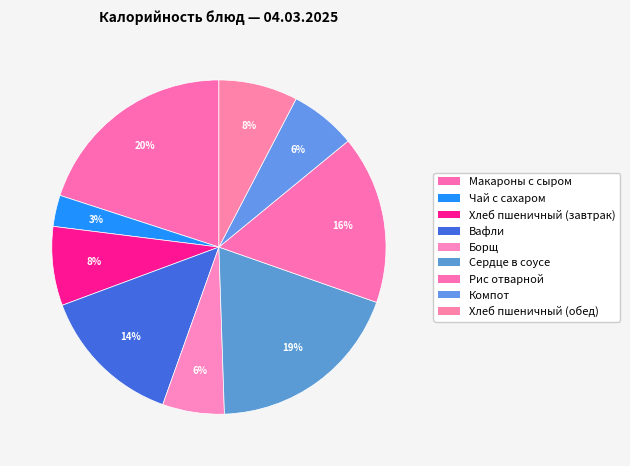

How many segments does this pie chart have?

9